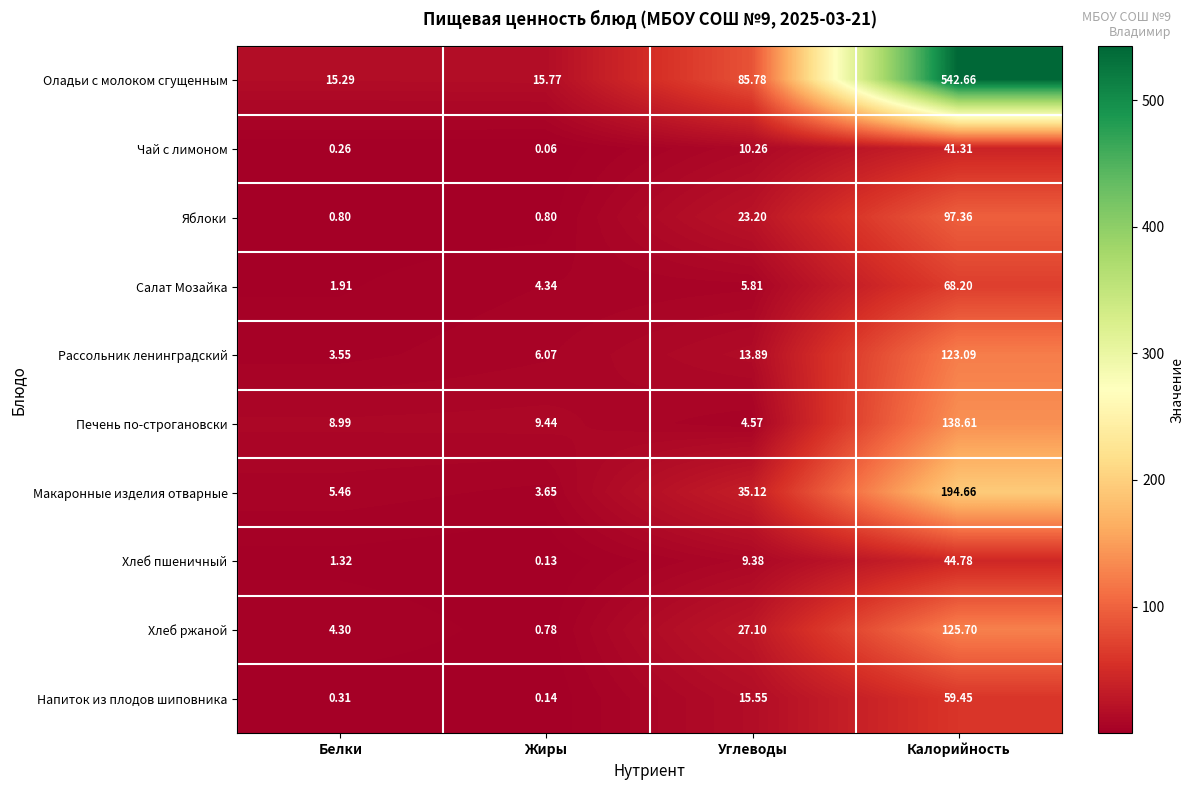

Which series has the largest total across all categories?

Оладьи с молоком сгущенным